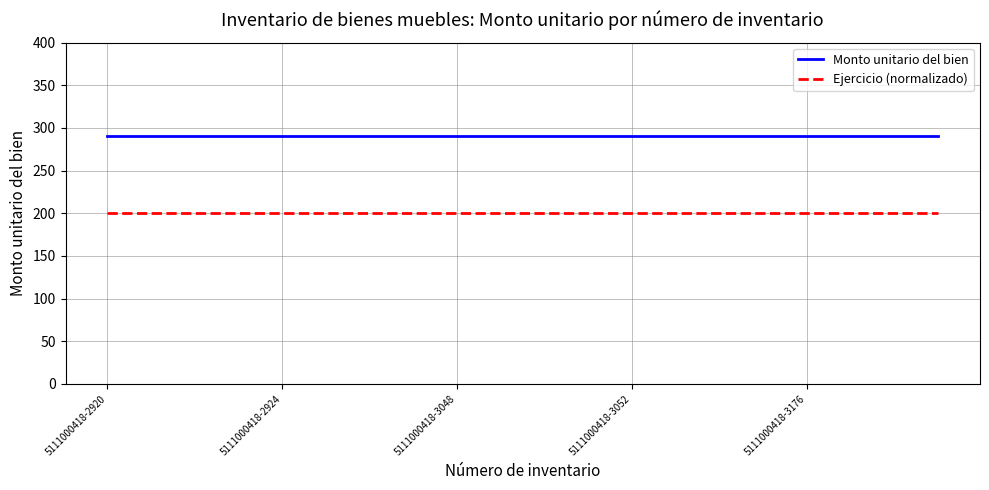

True or false: Monto unitario del bien and Ejercicio (normalizado) intersect in this chart.

False